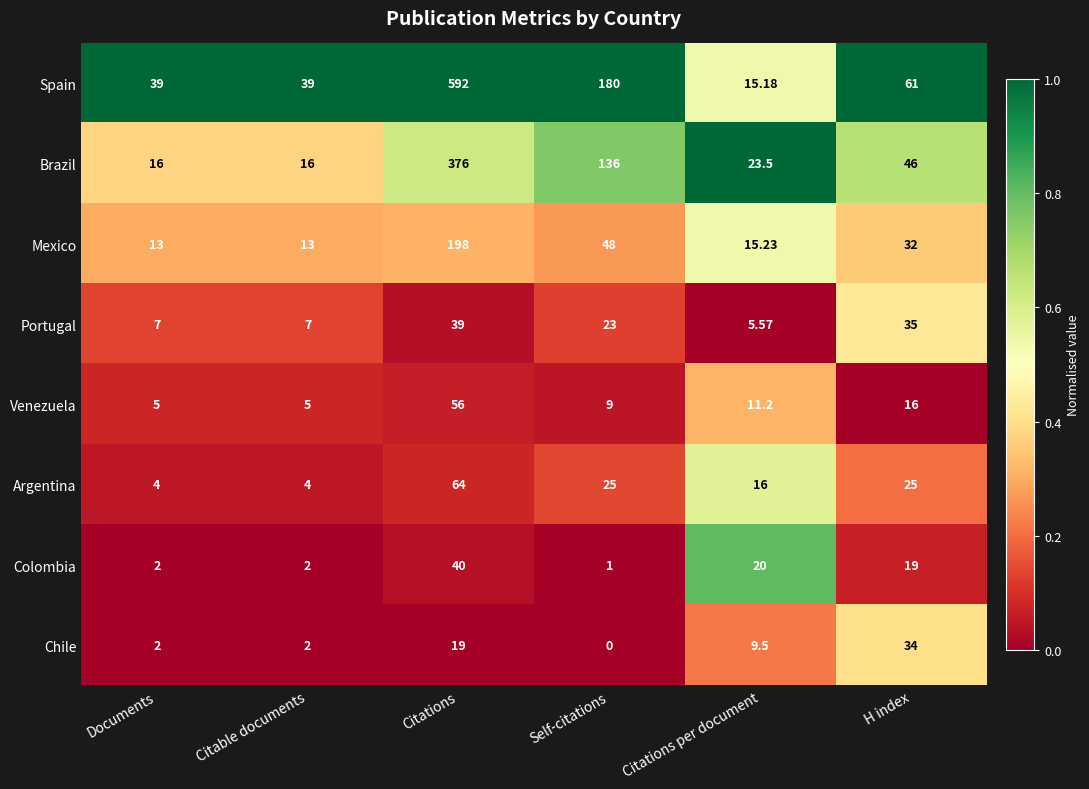

Which series has the widest spread of values?

Spain